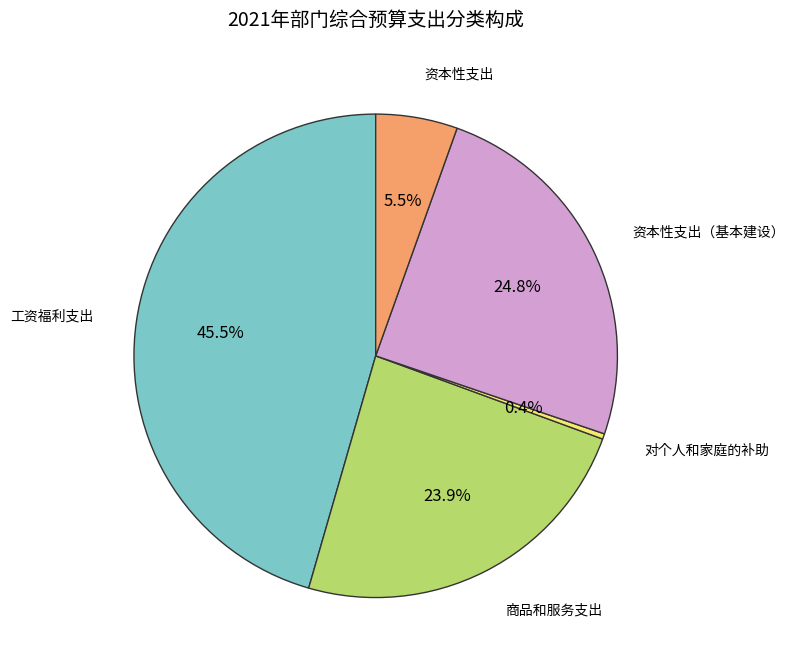

Is there any slice that represents more than half of the pie?

No